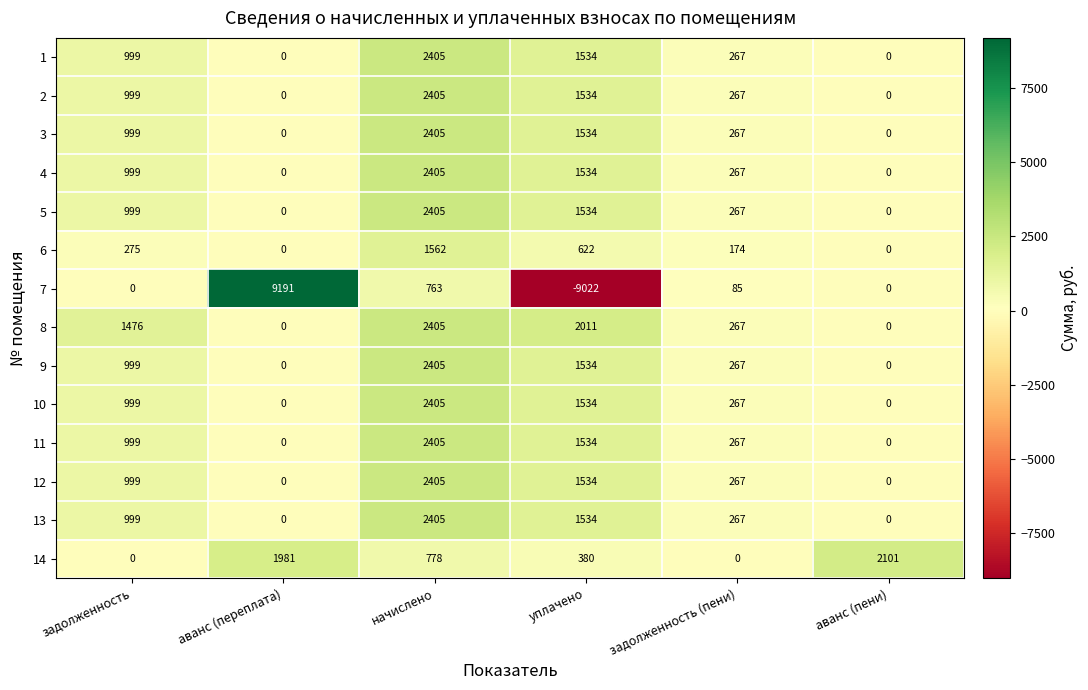

Which series changed the most between аванс (переплата) and начислено?

7